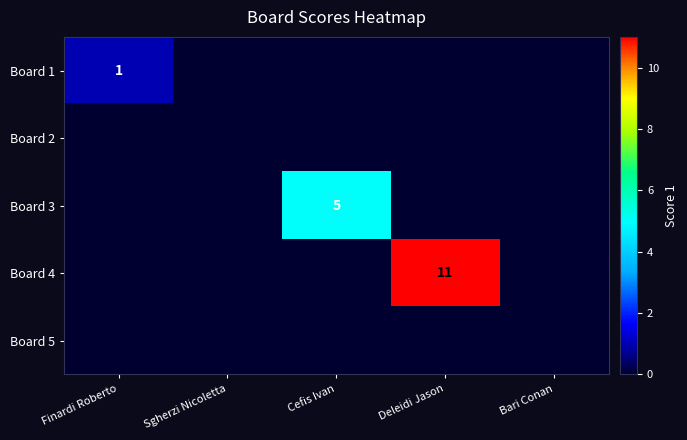

Which category has the highest value in the Board 1 series?

Finardi Roberto